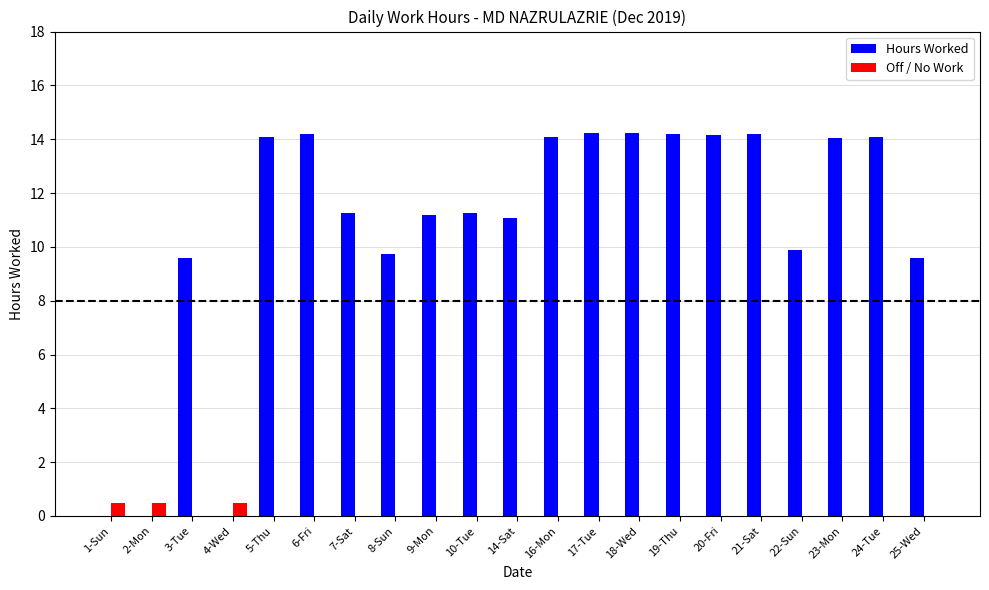

What is the sum of all Off / No Work values?

1.5